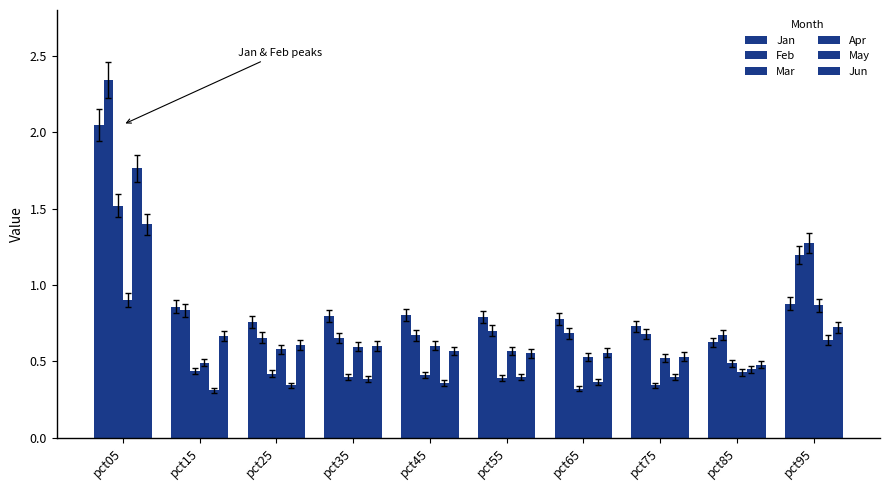

What is the difference between the second highest and second lowest values in the Mar series?

0.9